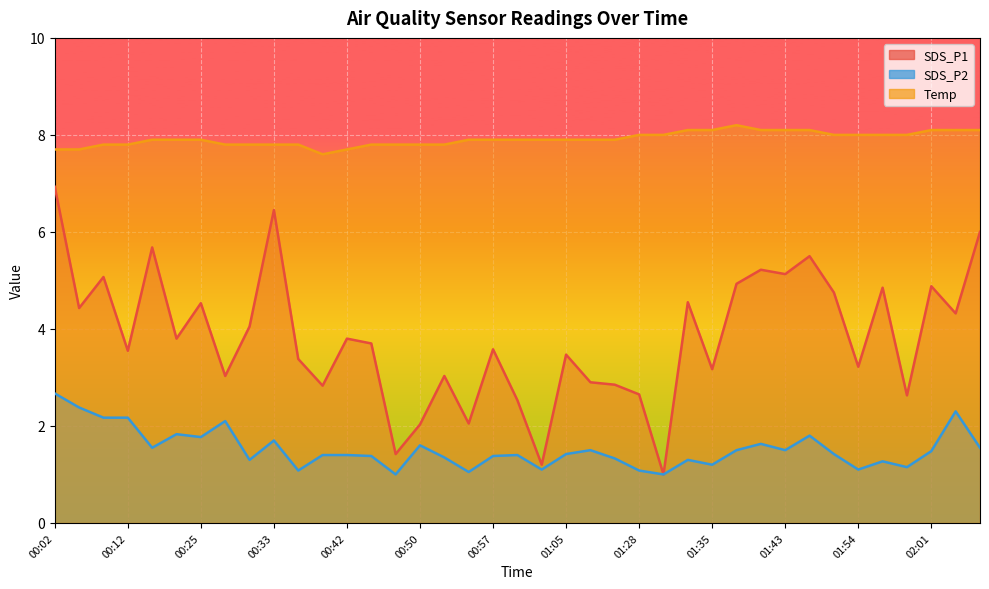

What is the minimum value shown in the chart?

1.0